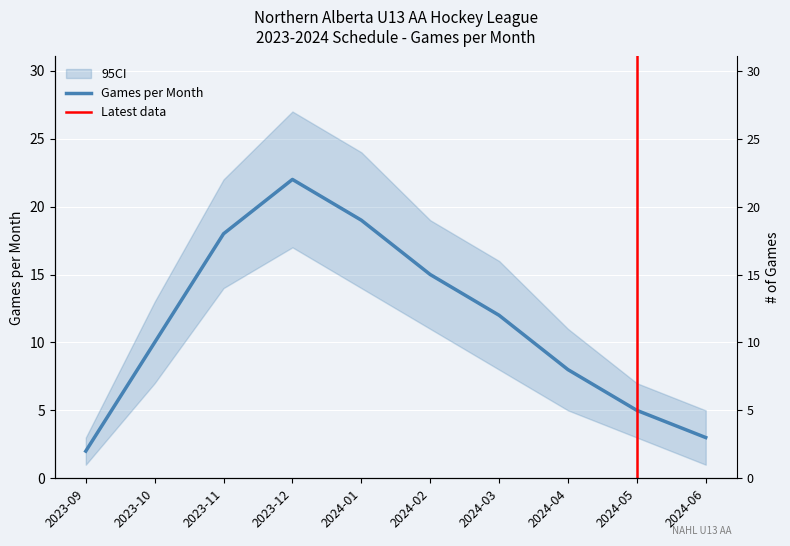

The chart shows a value of 8 at 2024-02. True or false?

False